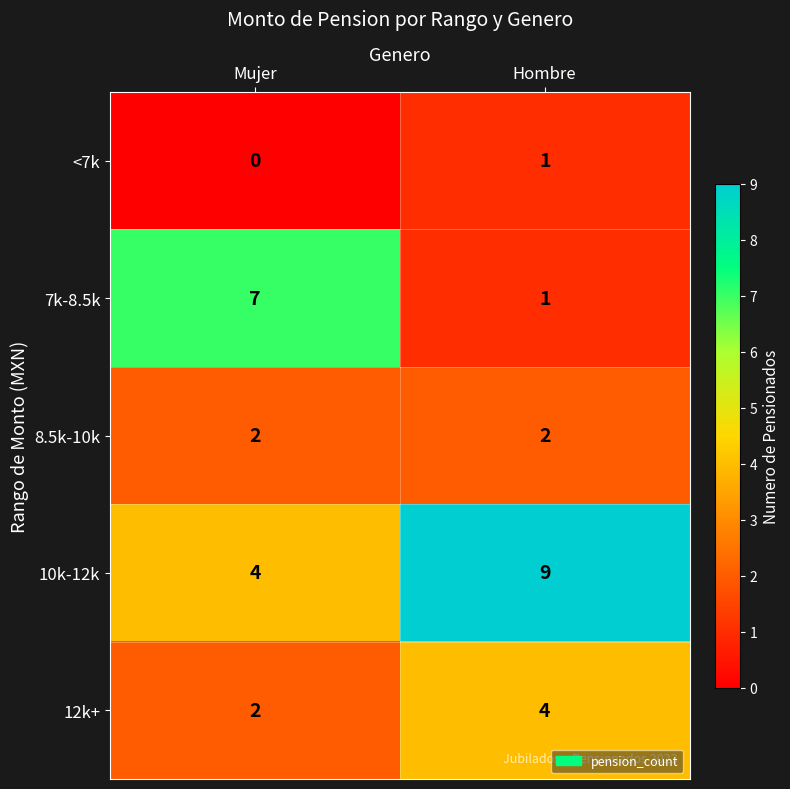

Which label corresponds to the smallest value in the chart?

Mujer